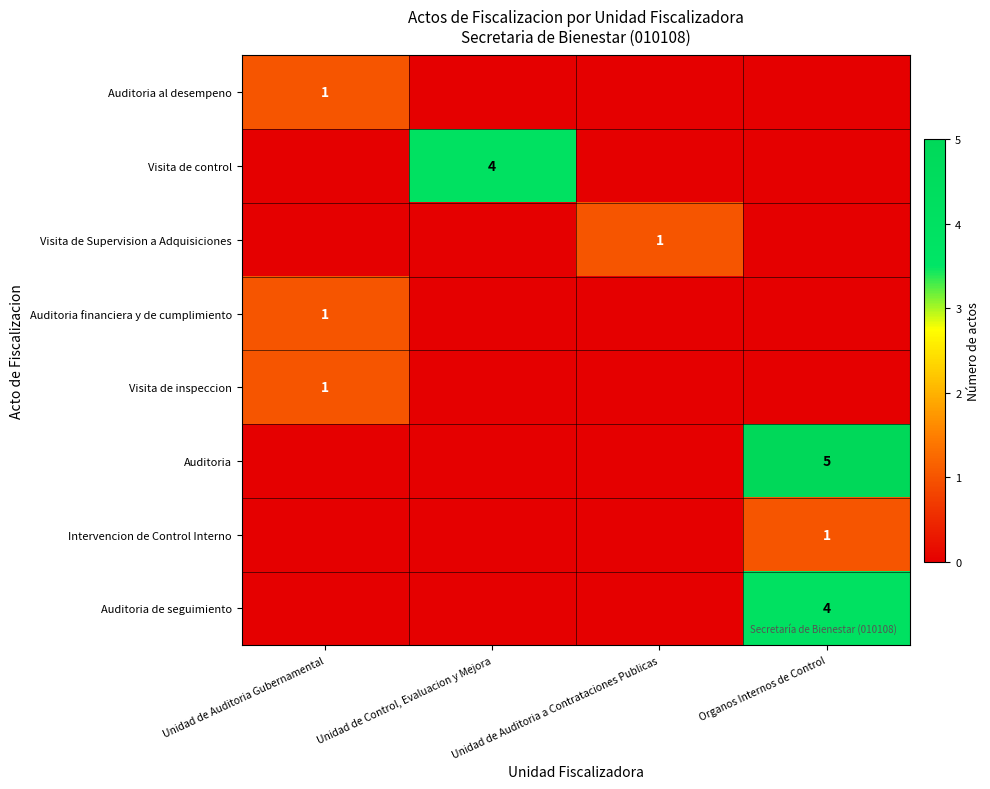

Is the value of Auditoria al desempeno at Unidad de Auditoria Gubernamental greater than the value of Auditoria de seguimiento at Organos Internos de Control?

No